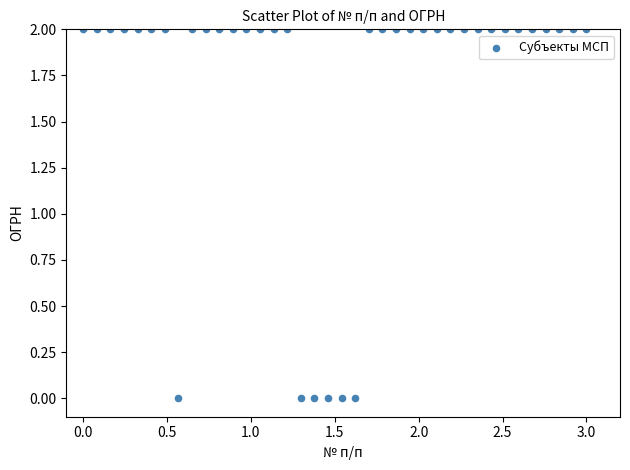

What is the range of Y values (max minus min)?

2.0